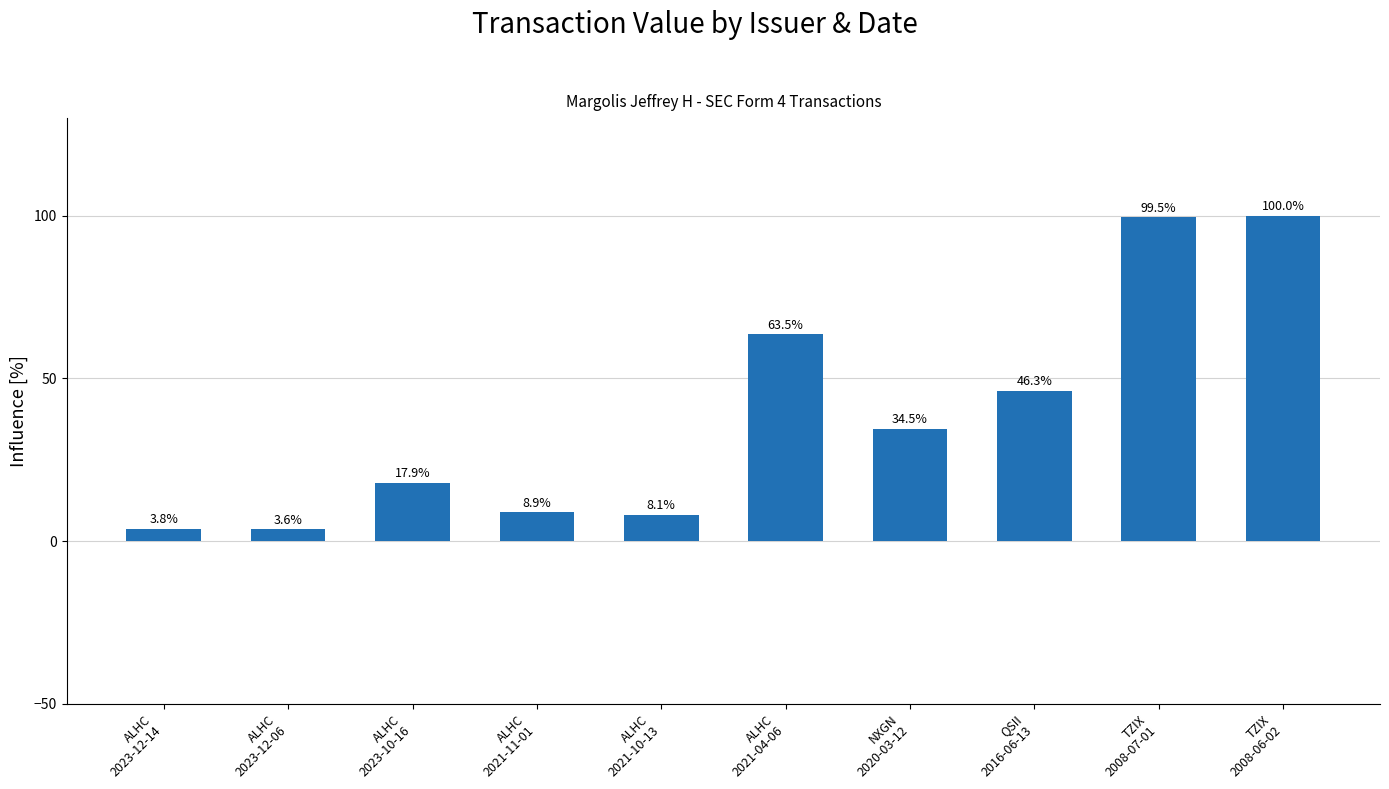

At which category does the chart reach its peak across all series?

TZIX
2008-06-02